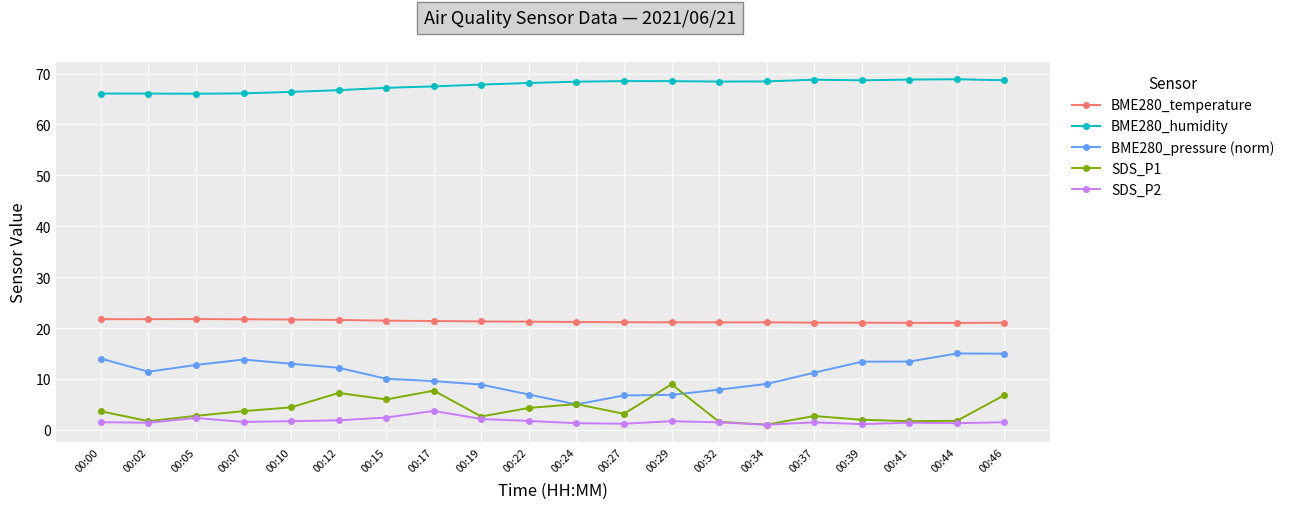

Which series has the largest total across all categories?

BME280_humidity